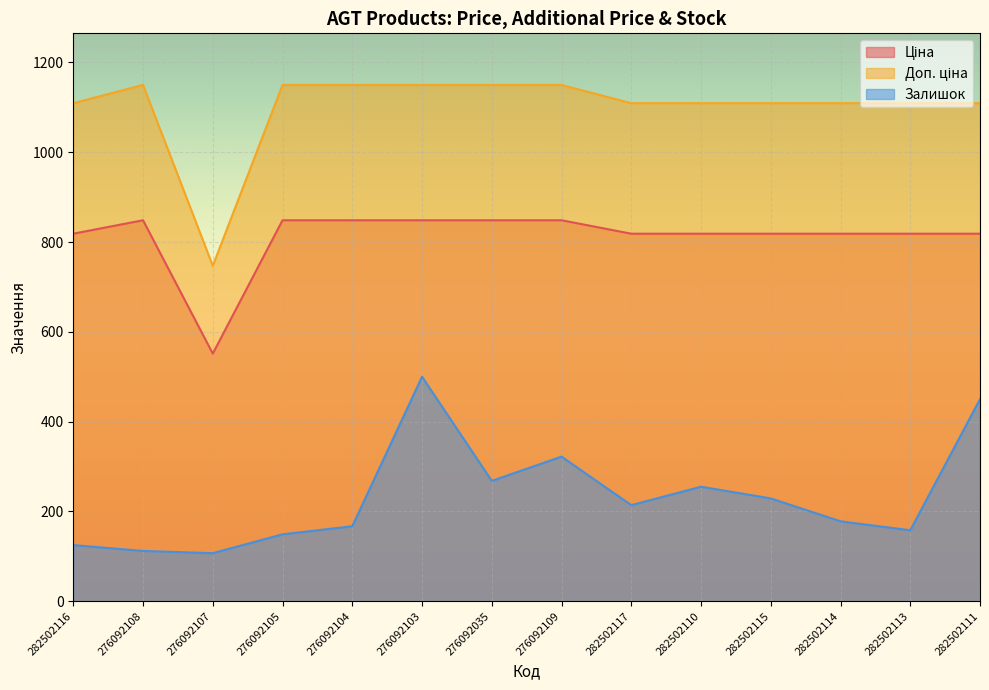

Where is Залишок nearest to the value 303?

276092109